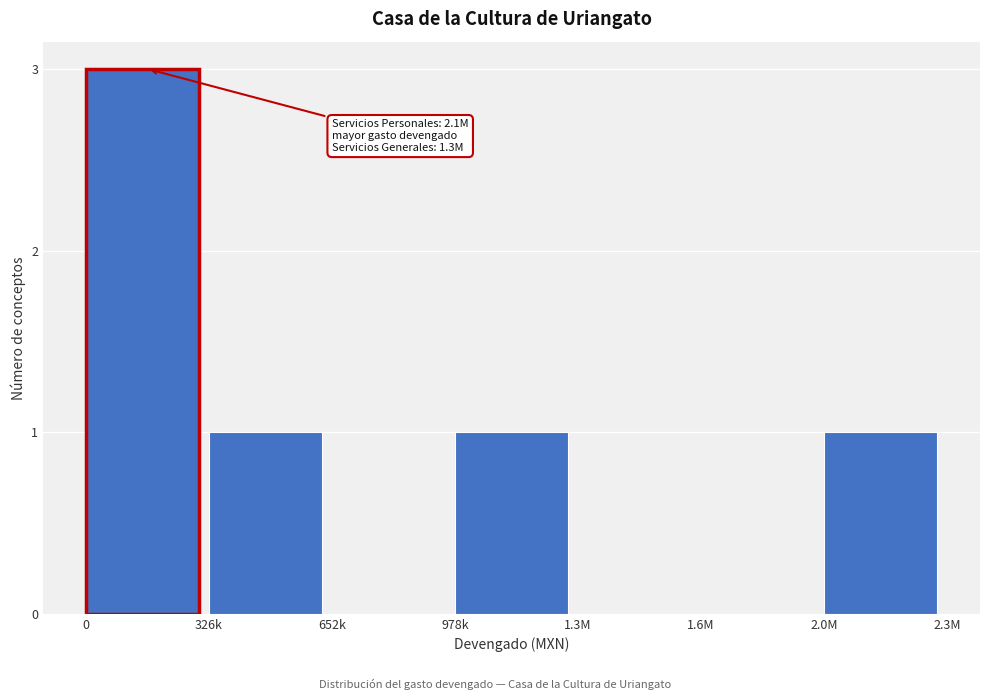

Reading left to right, transcribe all the data shown in this chart.

0=3	326k=1	652k=0	978k=1	1.3M=0	1.6M=0	2.0M=1